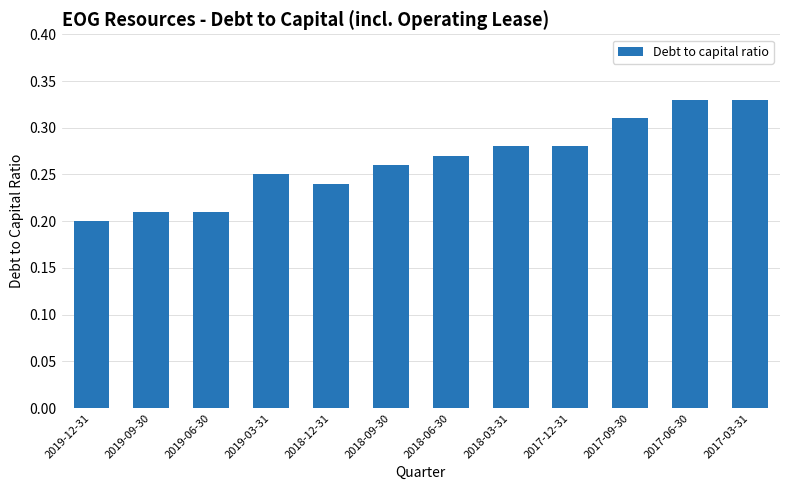

At which category does the chart reach its minimum across all series?

2019-12-31